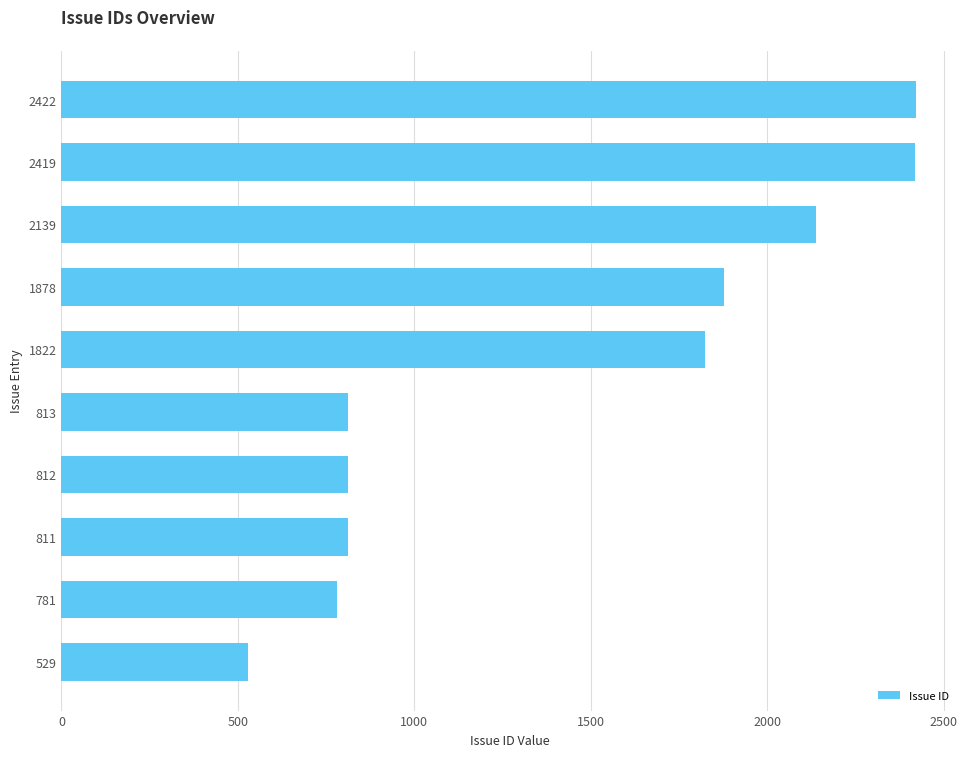

What is the change in value from 2419 to 812?

-1607